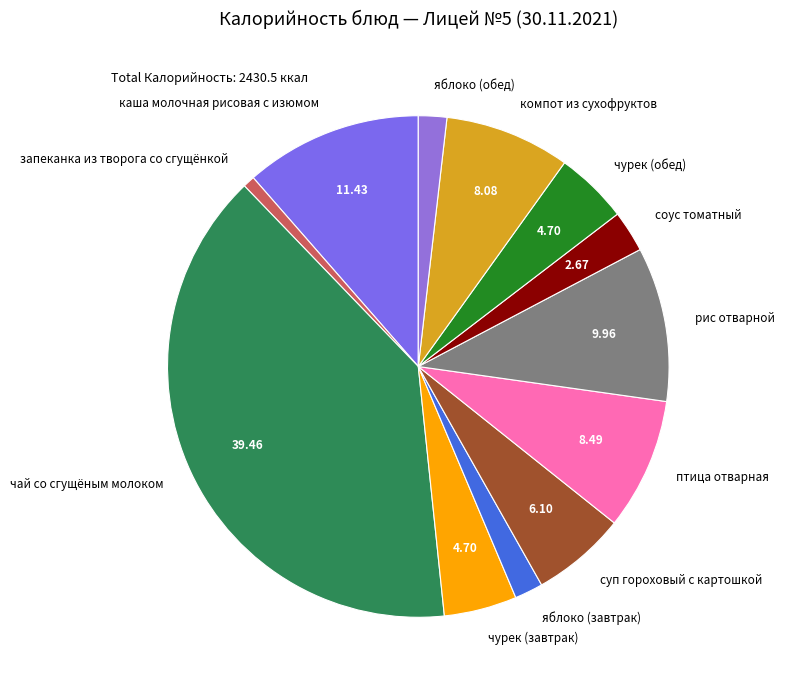

Combined, do птица отварная and запеканка из творога со сгущёнкой account for over 50%?

No